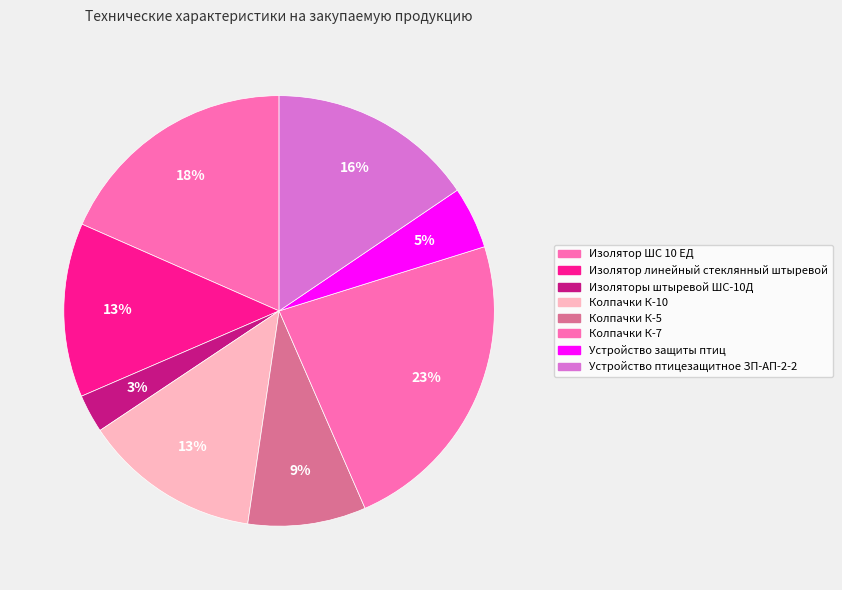

Is it true that Изолятор линейный стеклянный штыревой is 13% of the pie?

True